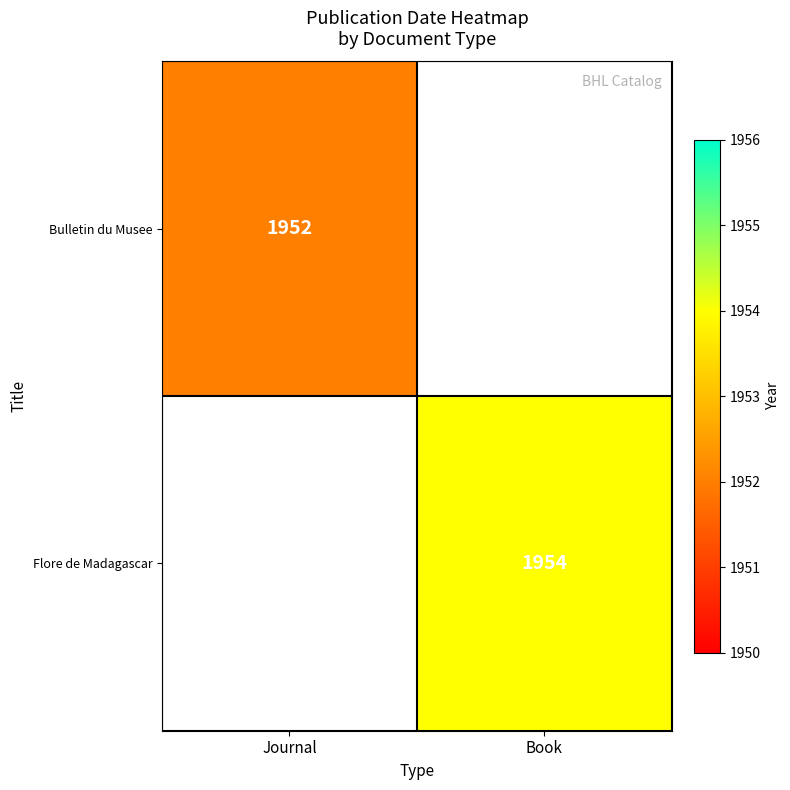

The Bulletin du Musee series shows 1952 at Journal. True or false?

True